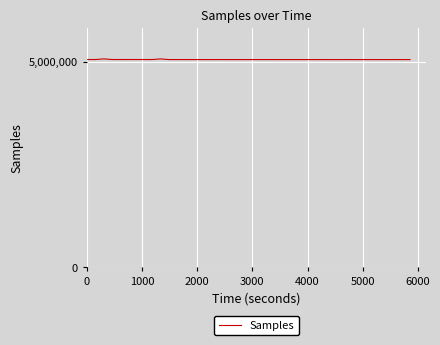

What is the smallest value displayed?

5049807